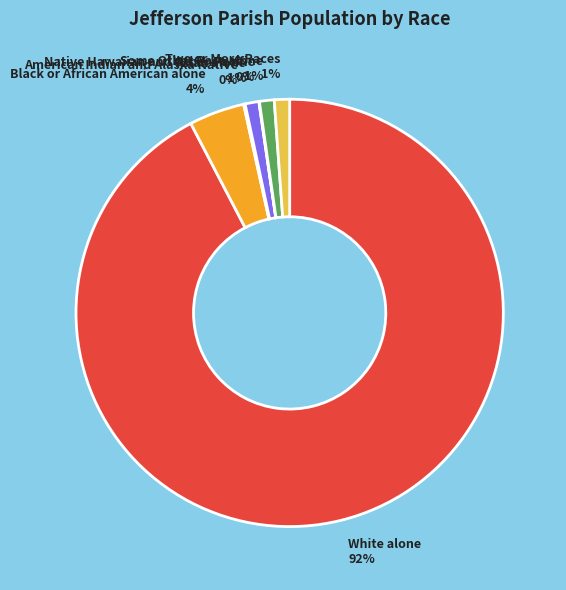

Is there any slice that represents more than half of the pie?

Yes